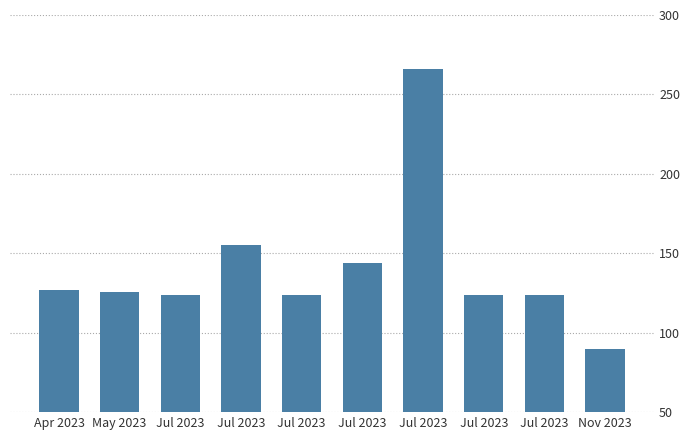

Count the number of data series in this chart.

1